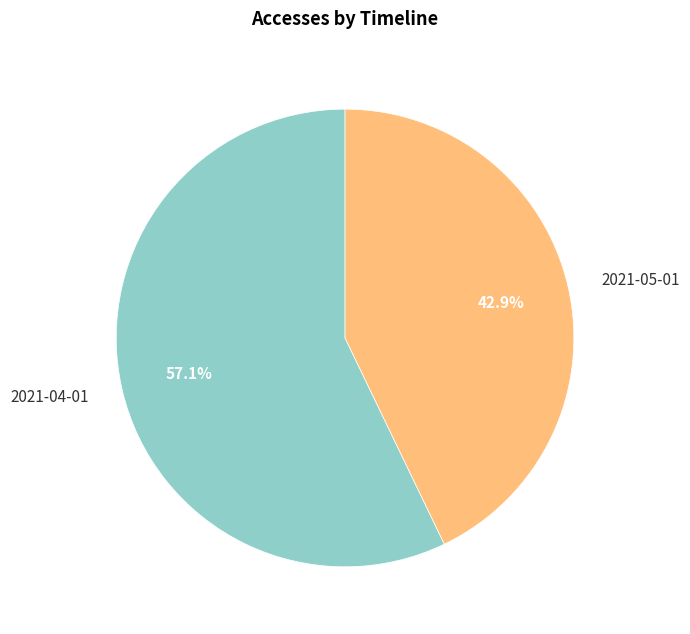

To the nearest percent, what is the combined percentage of 2021-05-01 and 2021-04-01?

100%